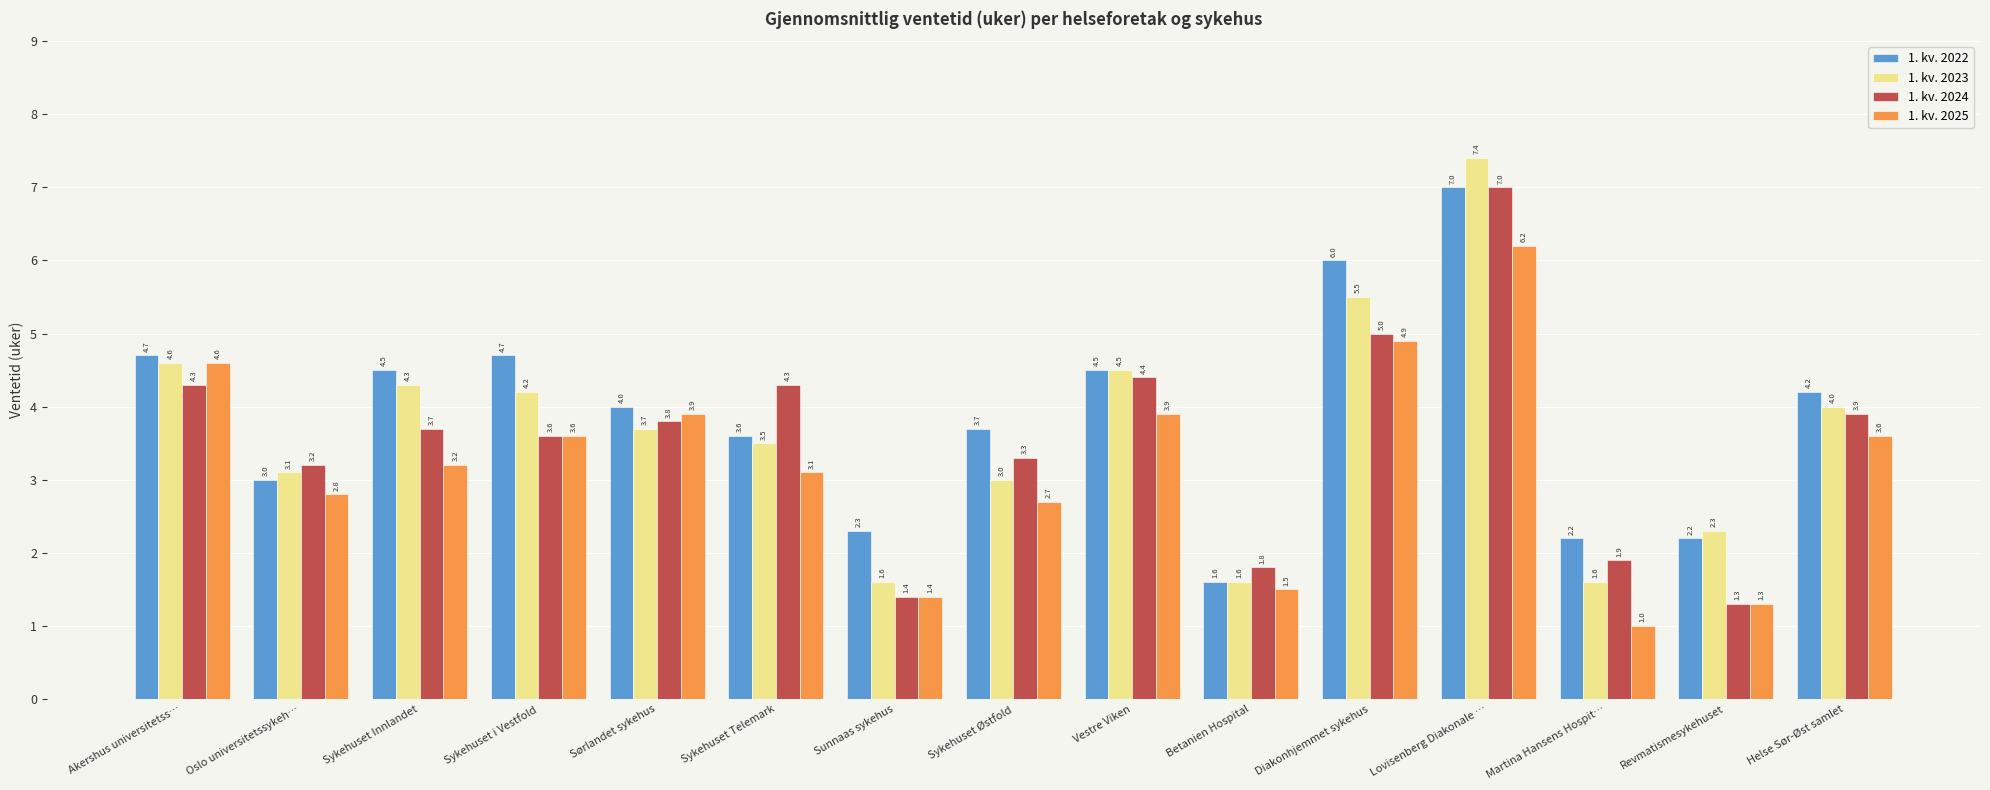

Rank the series by their average value, from highest to lowest.

1. kv. 2022, 1. kv. 2023, 1. kv. 2024, 1. kv. 2025